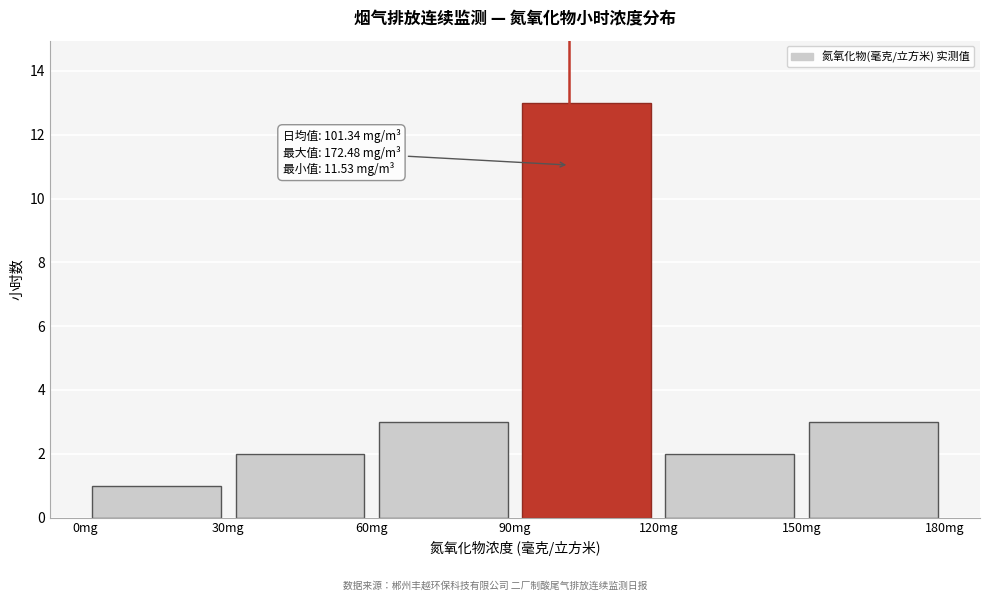

Over which range of the x-axis is the bar tallest?

90 to 120